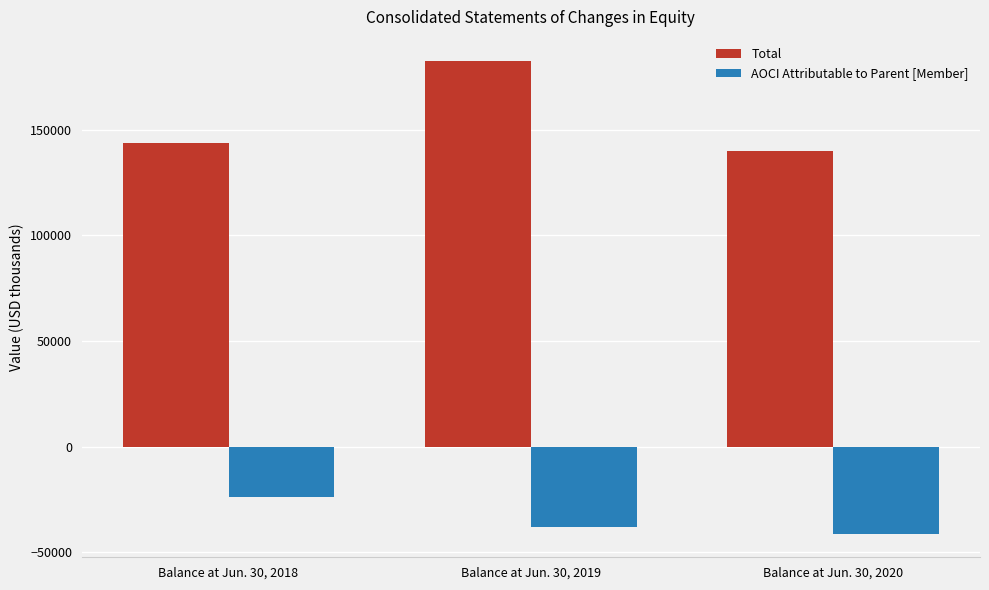

How many groups of bars are there?

3